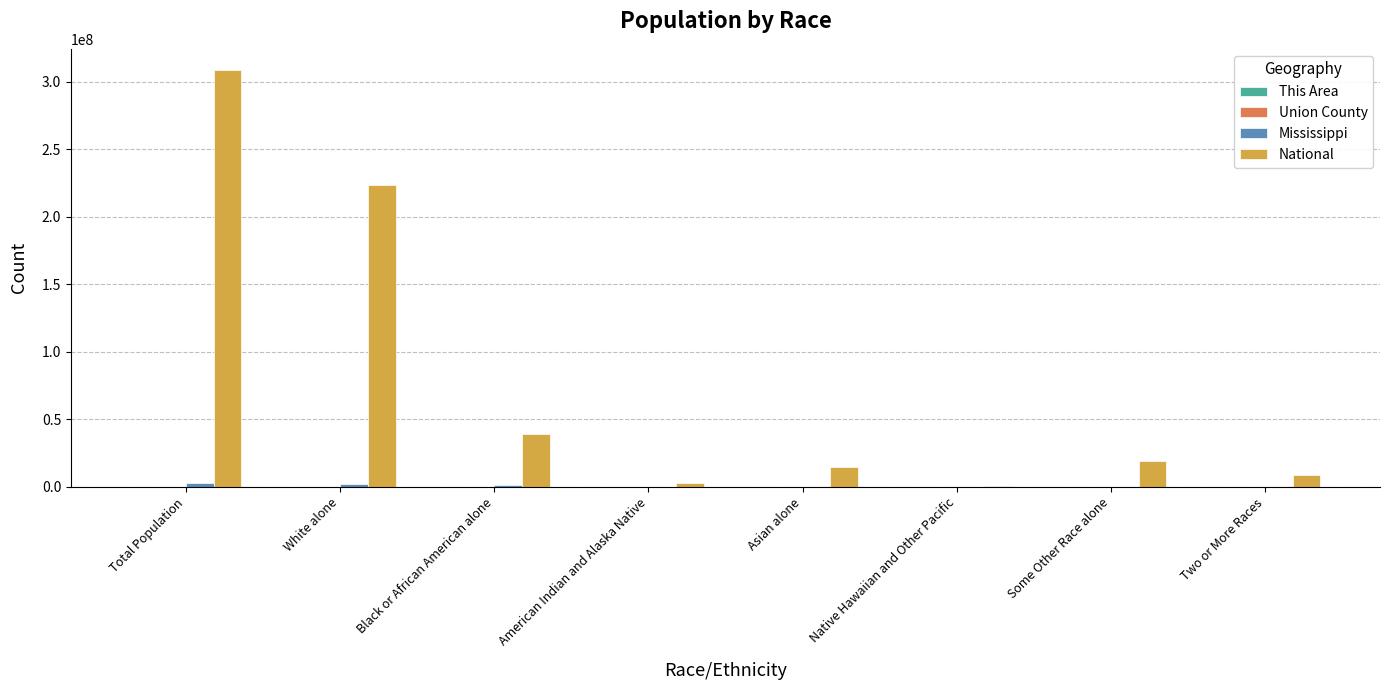

The value of National at Some Other Race alone is 30315518. True or false?

False